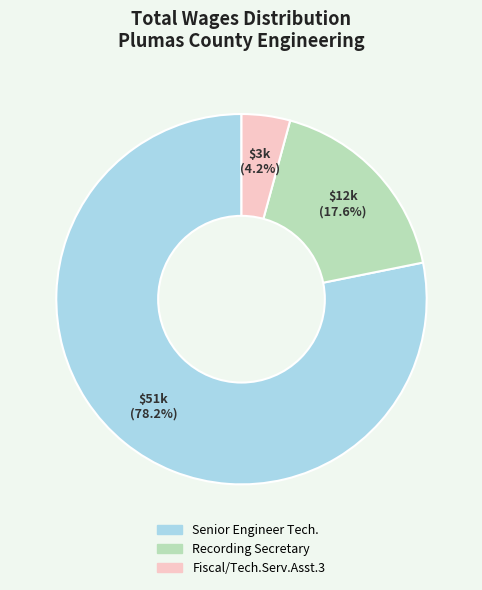

To the nearest percent, what portion does Fiscal/Tech.Serv.Asst.3 represent?

4%